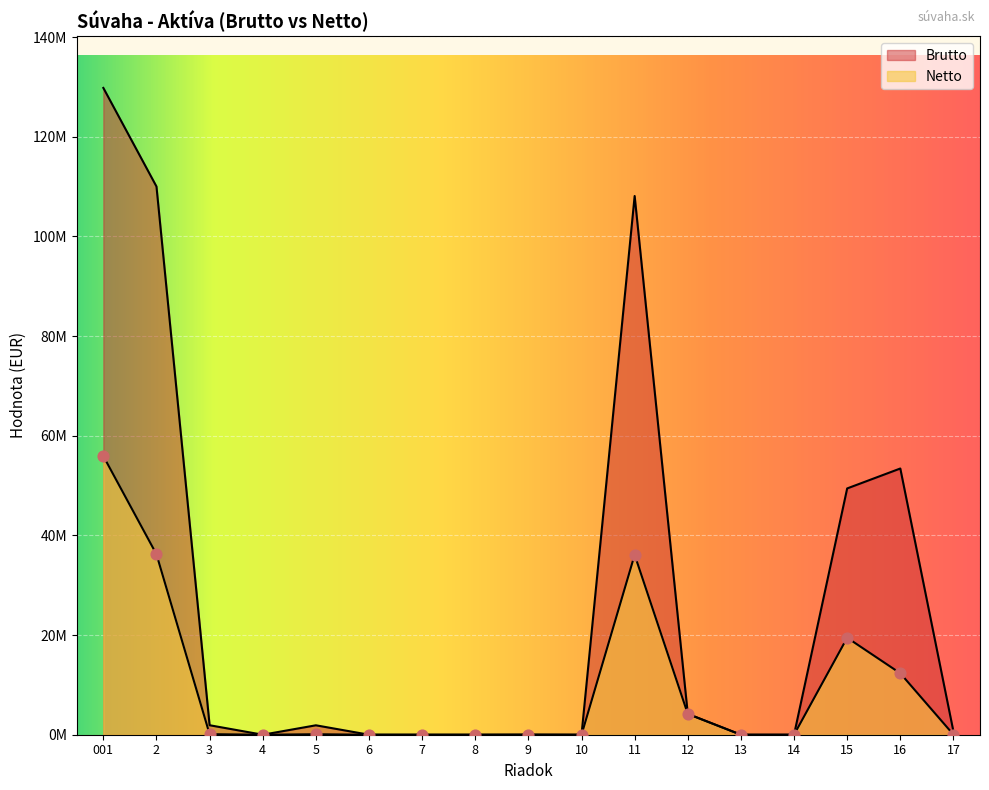

Is the value of Brutto at 001 greater than the value of Netto at 14?

Yes